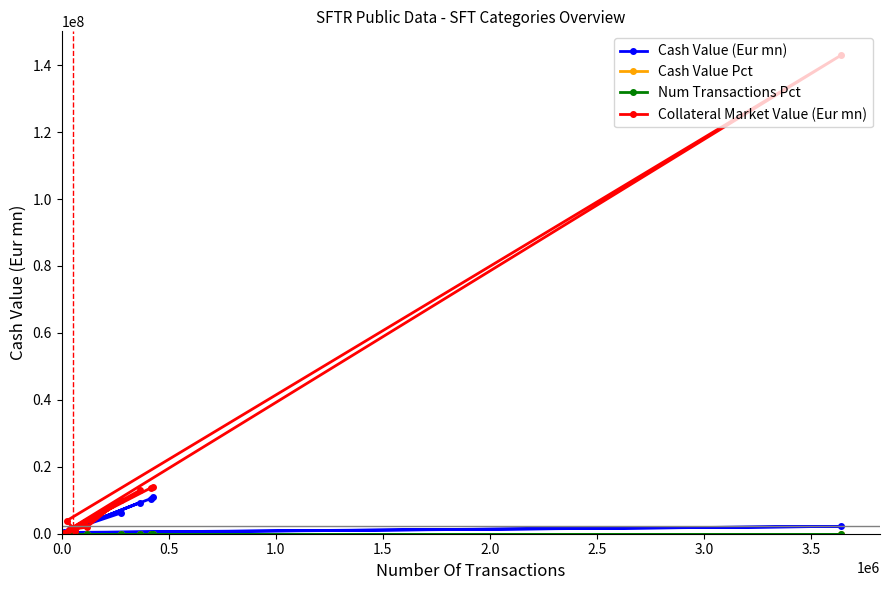

Which series has the widest spread of values?

Collateral Market Value (Eur mn)